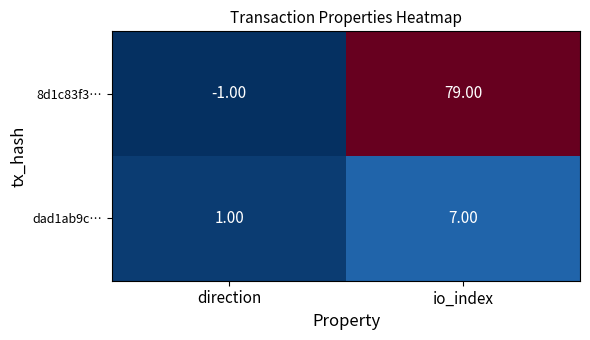

At which category does the chart reach its peak across all series?

io_index